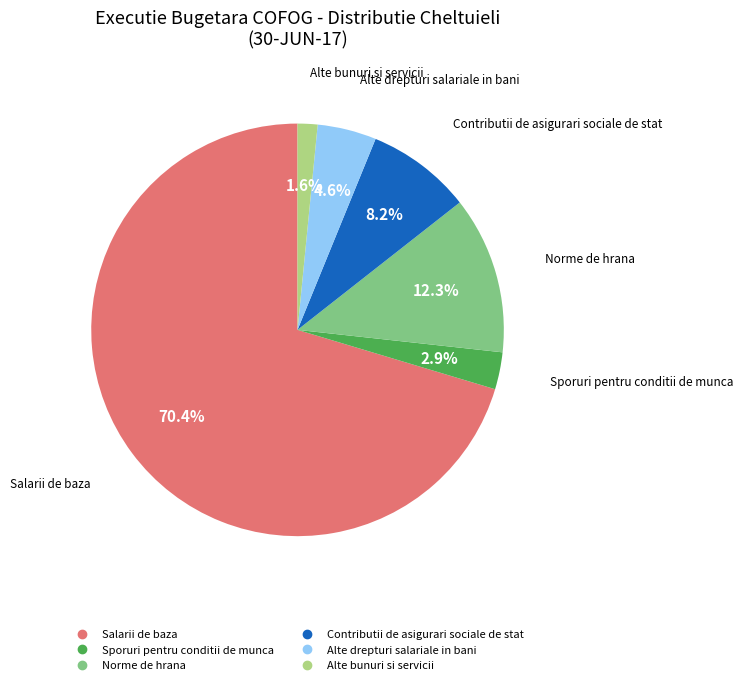

How many segments does this pie chart have?

6